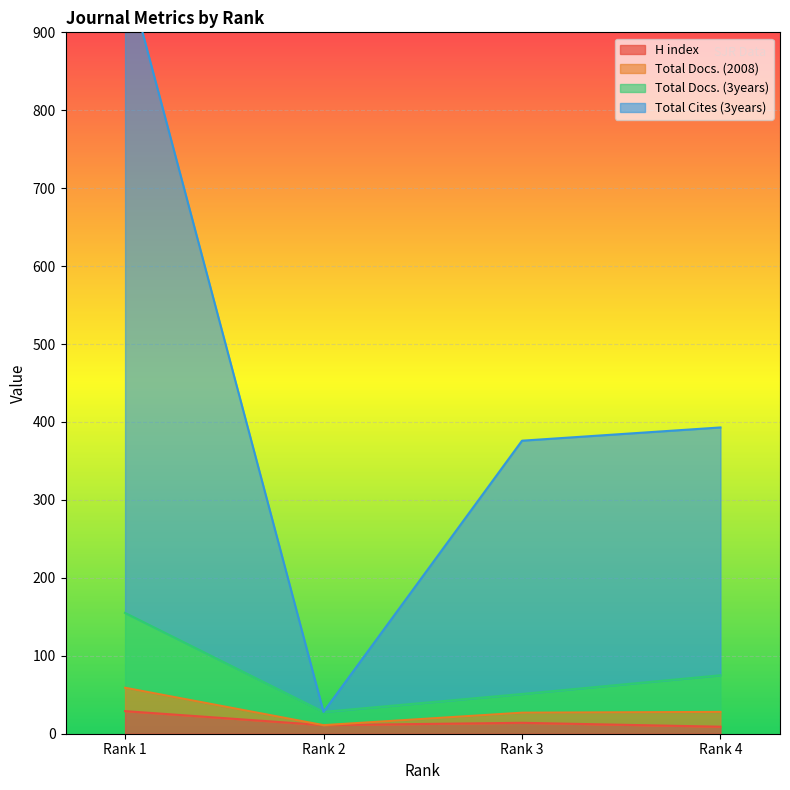

Where is the first local maximum for H index?

Rank 3